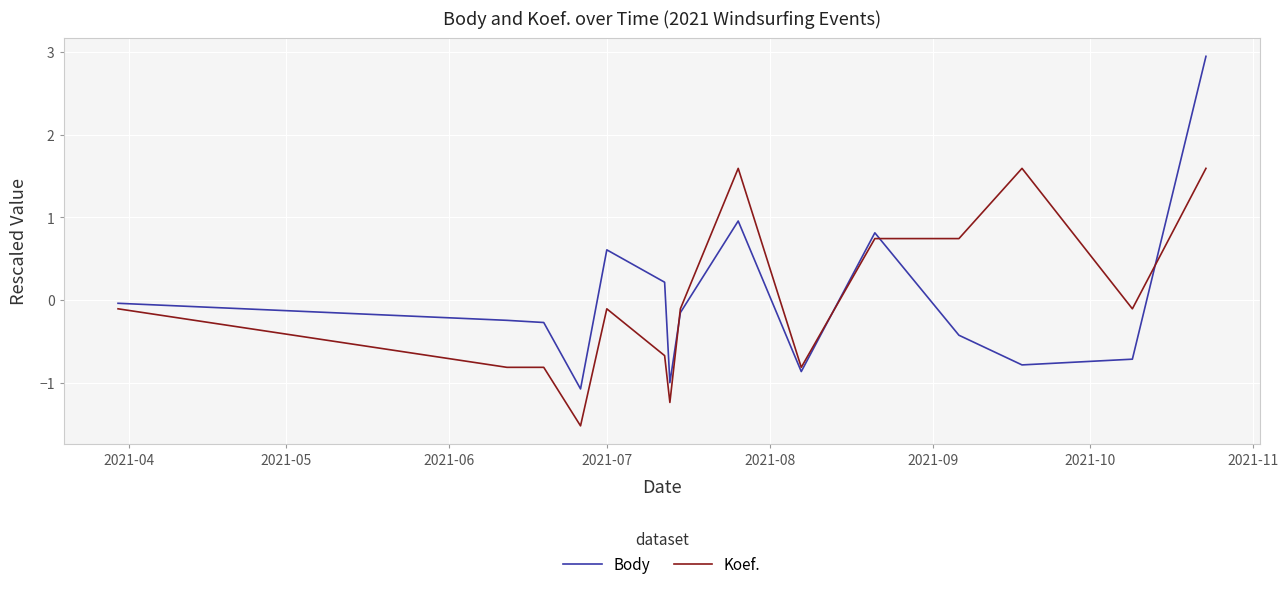

Which series has the widest spread of values?

Body